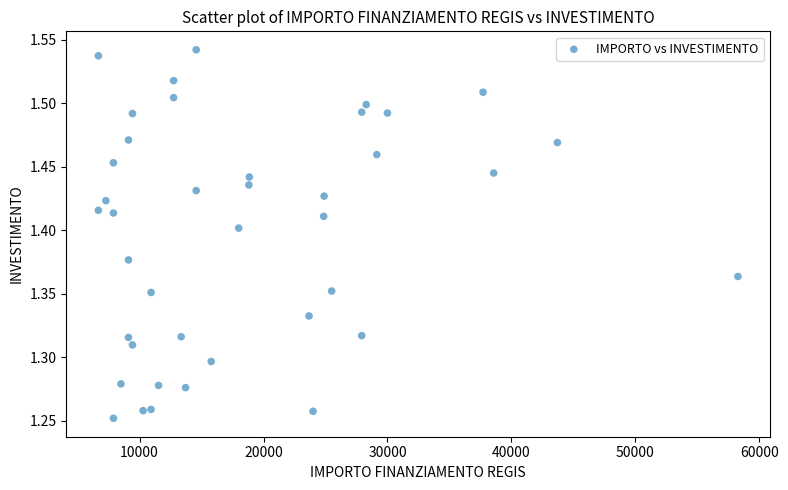

What is the range of X values (max minus min)?

51595.0